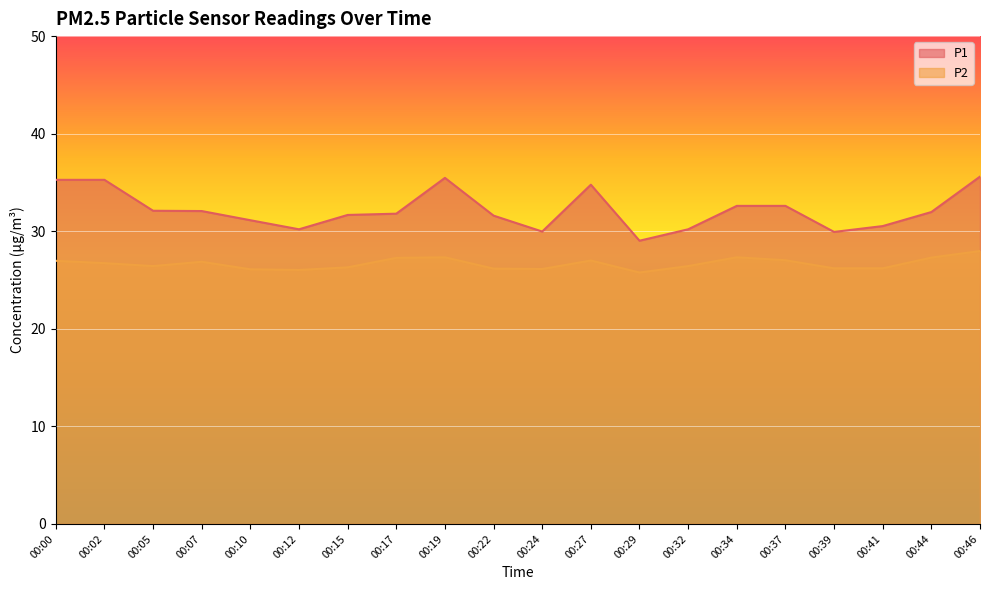

Rank the categories by P2 value from lowest to highest.

00:29, 00:12, 00:10, 00:24, 00:22, 00:39, 00:41, 00:15, 00:05, 00:32, 00:02, 00:07, 00:00, 00:27, 00:37, 00:17, 00:44, 00:19, 00:34, 00:46